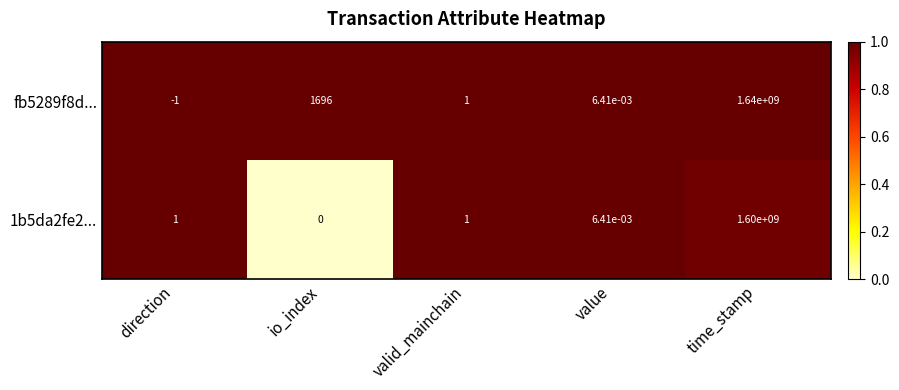

Is it true that 1b5da2fe2... equals 796388490.9 at time_stamp?

False